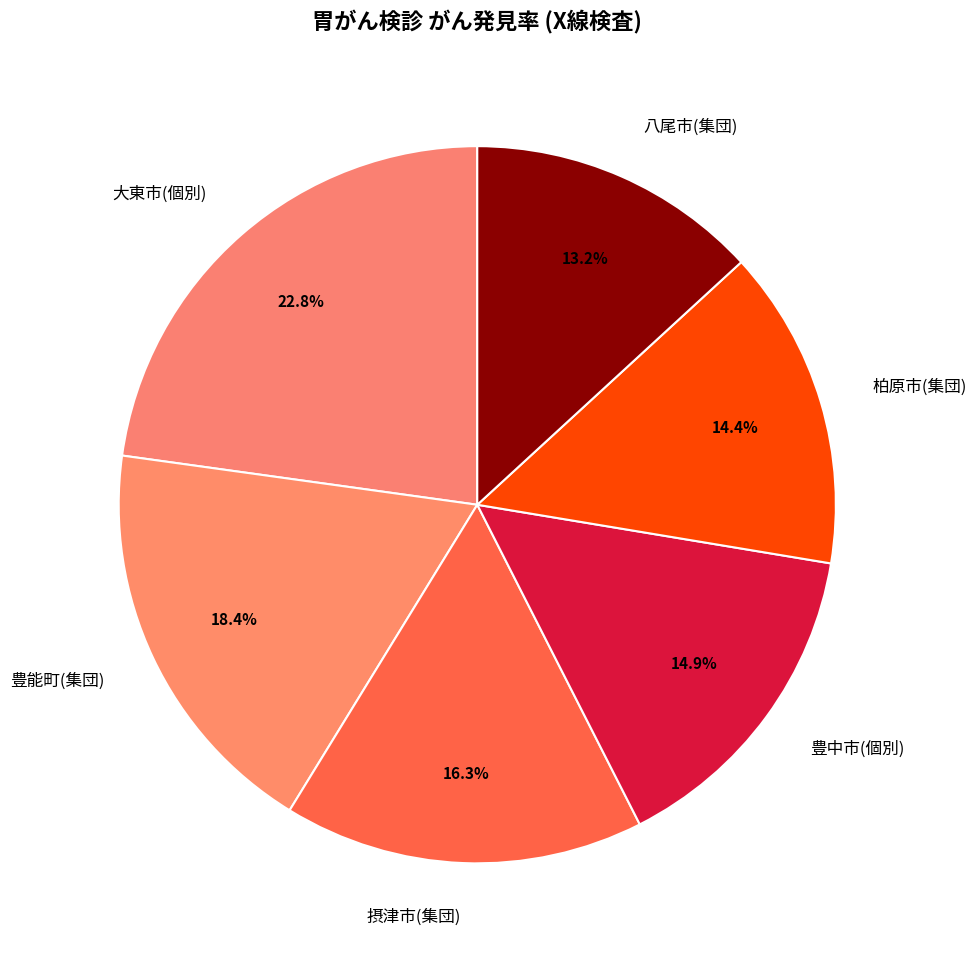

What is the largest slice in the pie chart?

大東市(個別)